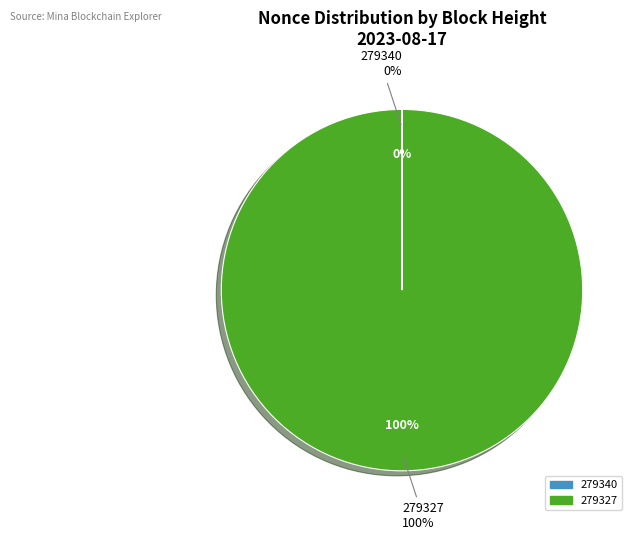

Does 279327 represent more than half of the total?

Yes